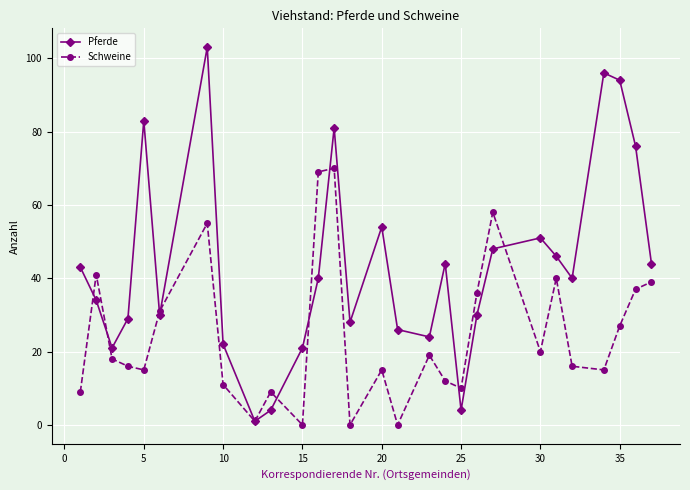

Which series ends up on top after the final intersection of Pferde and Schweine?

Pferde